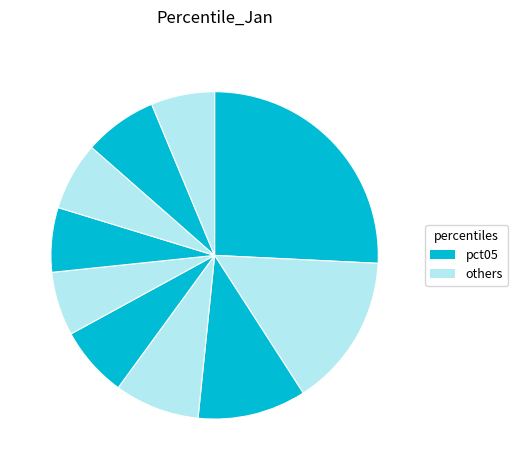

Rank the categories by value from highest to lowest.

pct05, pct15, pct25, pct35, pct85, pct45, pct75, pct65, pct55, pct95